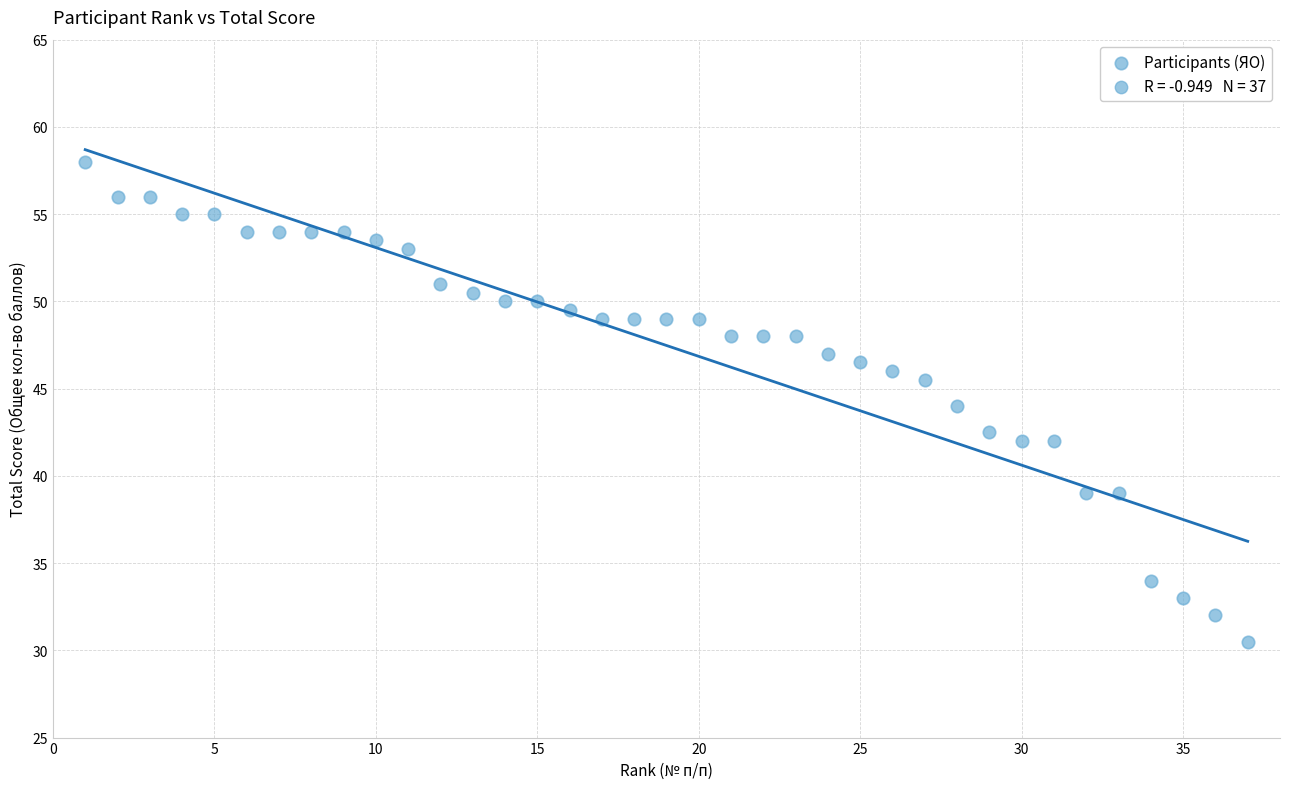

What is the range of X values (max minus min)?

36.0